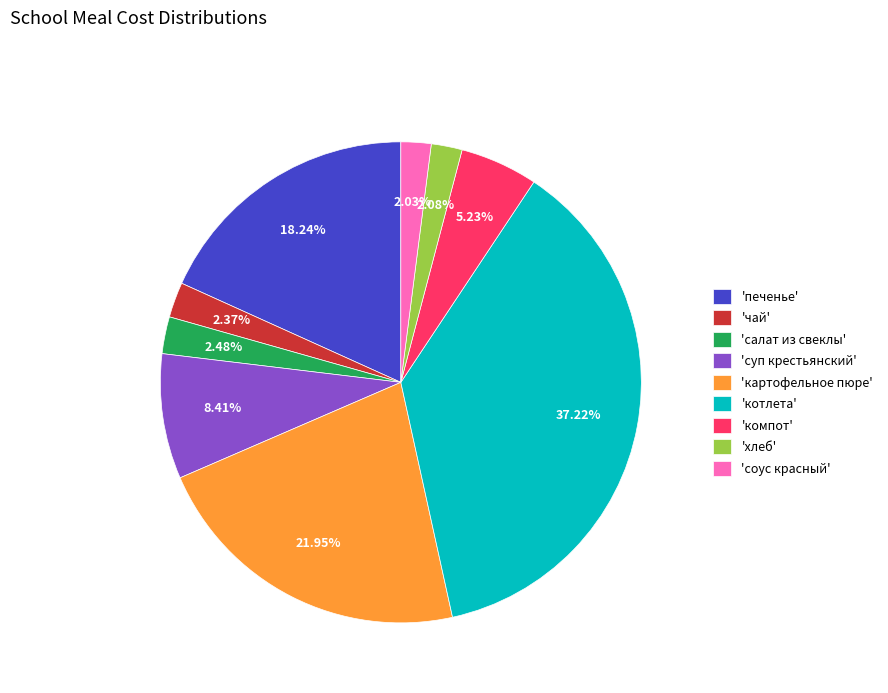

Does any single category account for the majority?

No